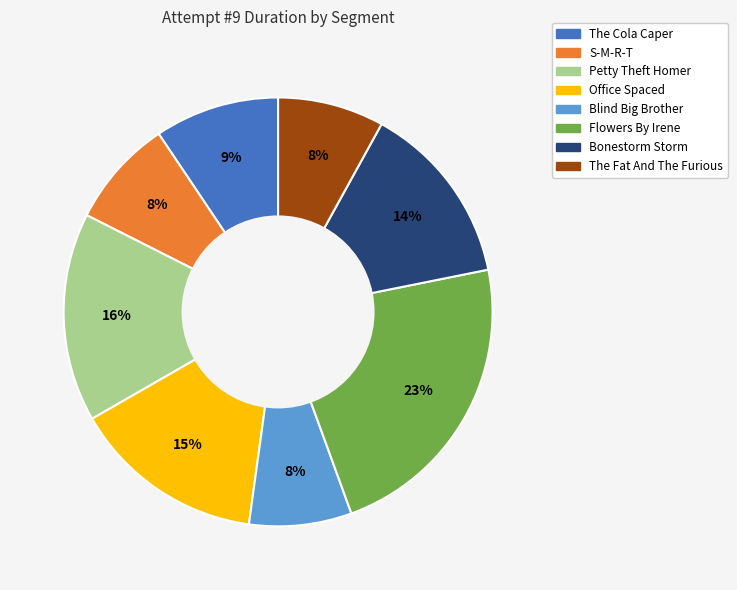

How many slices are in this pie chart?

8